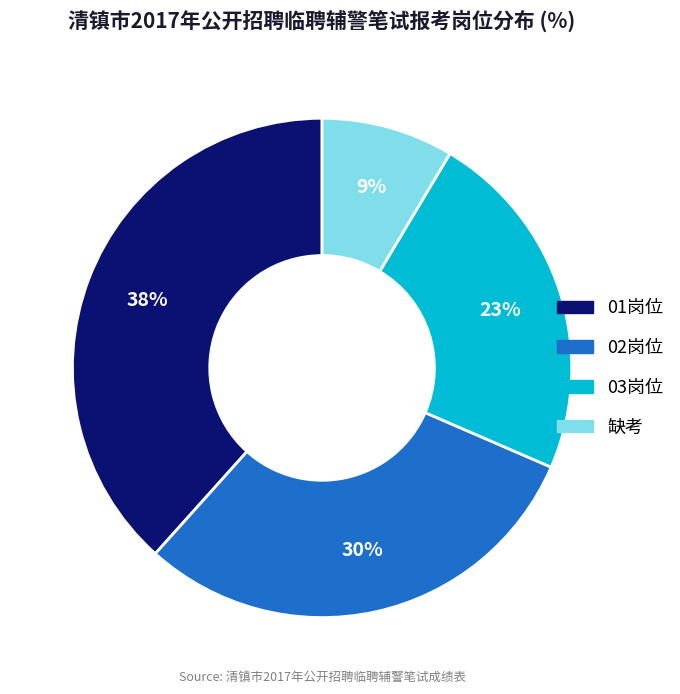

What is the ratio of the value at 缺考 to the value at 01岗位?

0.2